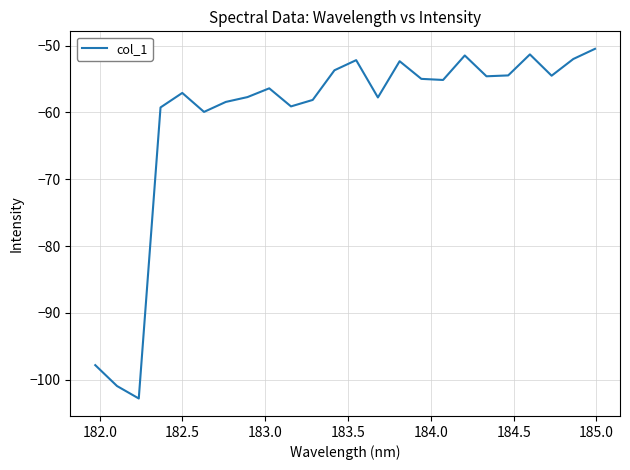

What is the maximum value shown in the chart?

-50.5